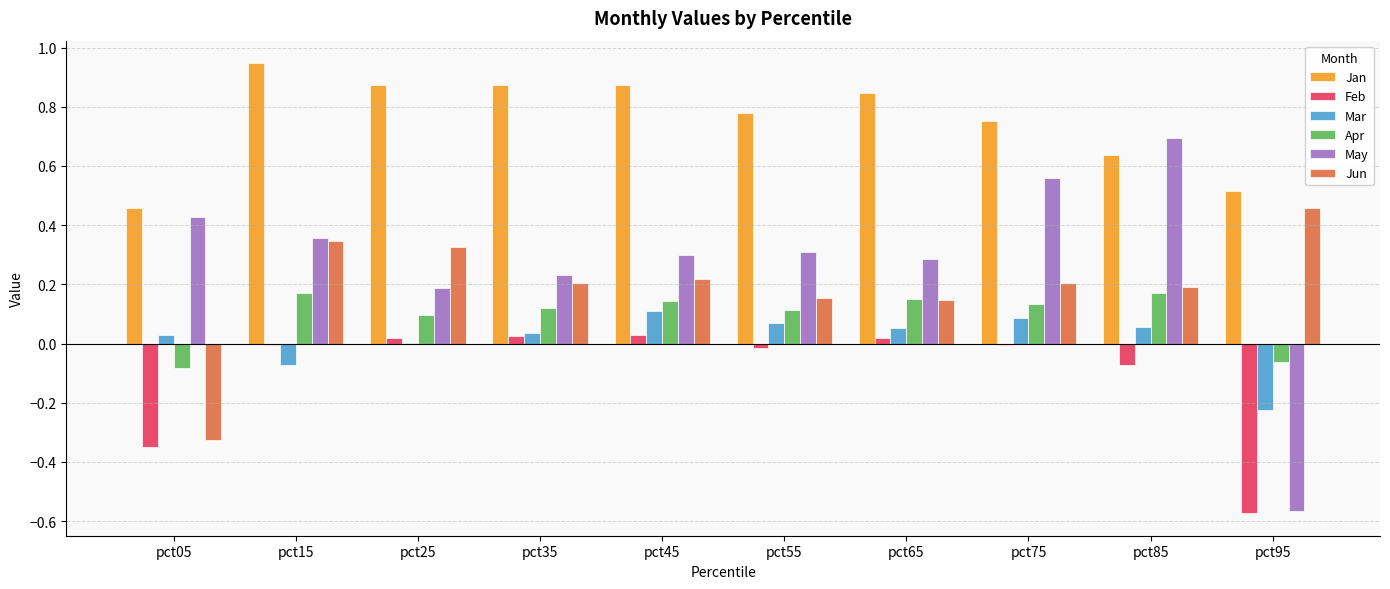

Are the bars grouped side by side (vs. stacked)?

Yes